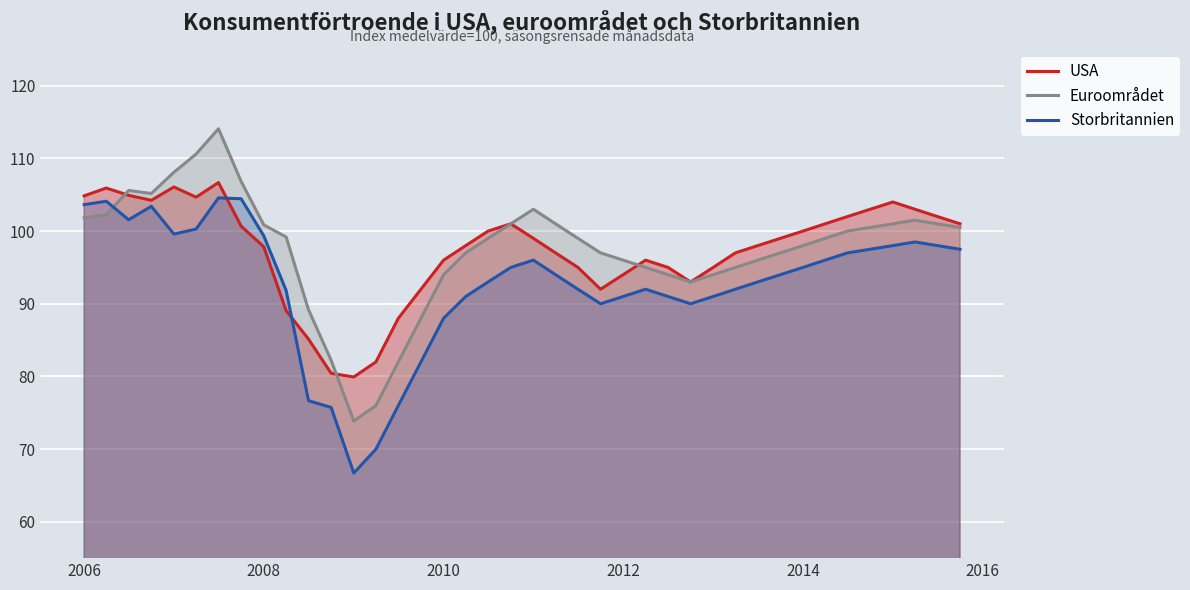

What is the maximum value for Euroområdet?

114.1